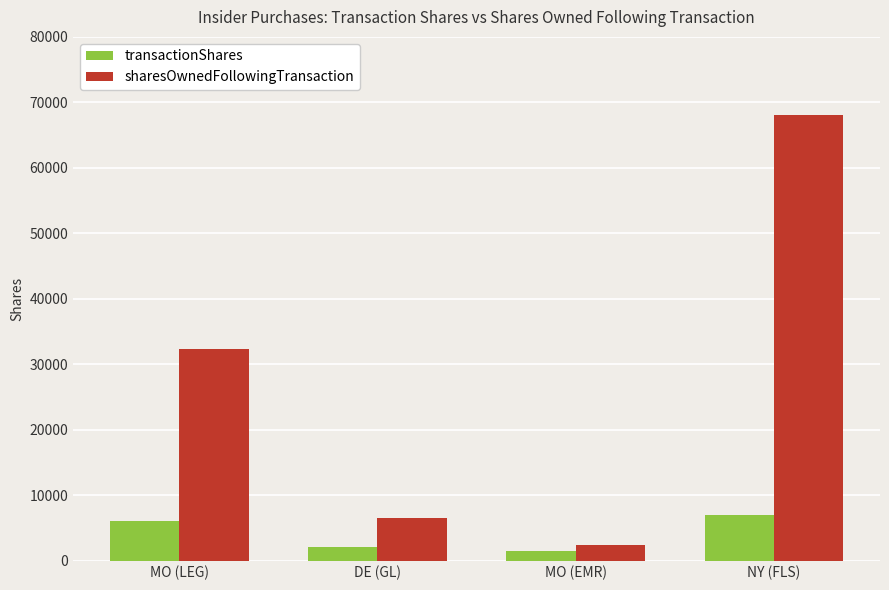

What is the difference between the highest and lowest values at DE (GL)?

4518